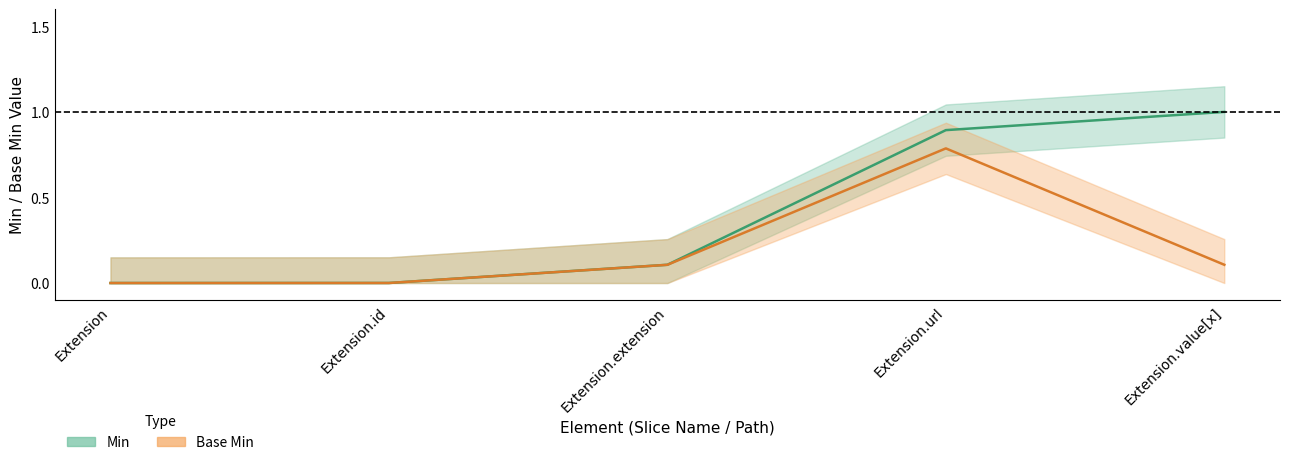

How many distinct data groups are displayed?

2